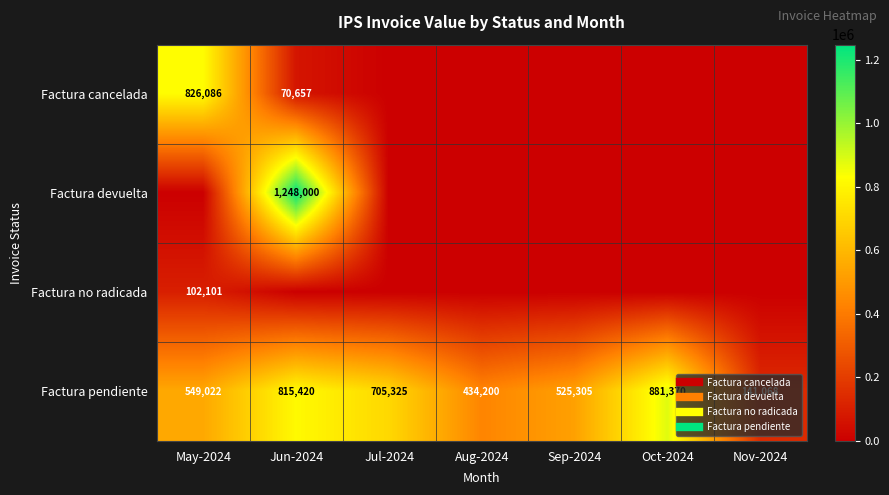

What is the greatest value displayed?

1248000